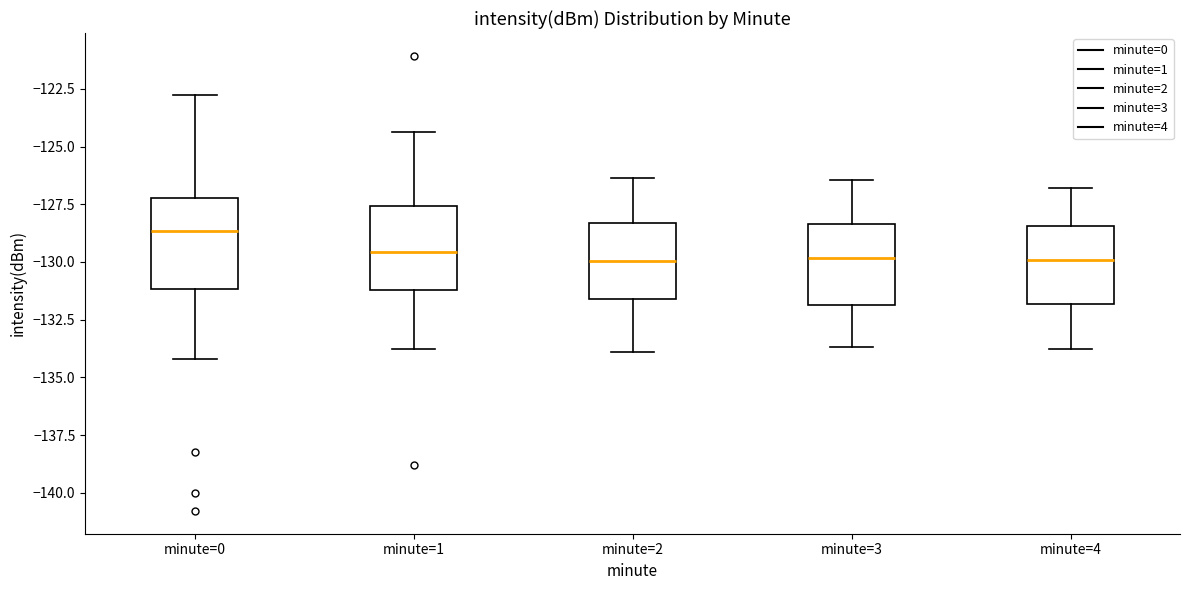

Reading left to right, transcribe this box plot: for each box, give where its median line is, the range the box spans, and where its two whiskers end, as read against the y-axis. The values are not printed on the chart, so give them approximately, as read against the axis.

minute=0: median -128.5, box -131.0 to -127.0, whiskers -134.0 to -123.0
minute=1: median -129.5, box -131.0 to -127.5, whiskers -134.0 to -124.5
minute=2: median -130.0, box -131.5 to -128.5, whiskers -134.0 to -126.5
minute=3: median -130.0, box -132.0 to -128.5, whiskers -133.5 to -126.5
minute=4: median -130.0, box -132.0 to -128.5, whiskers -134.0 to -127.0